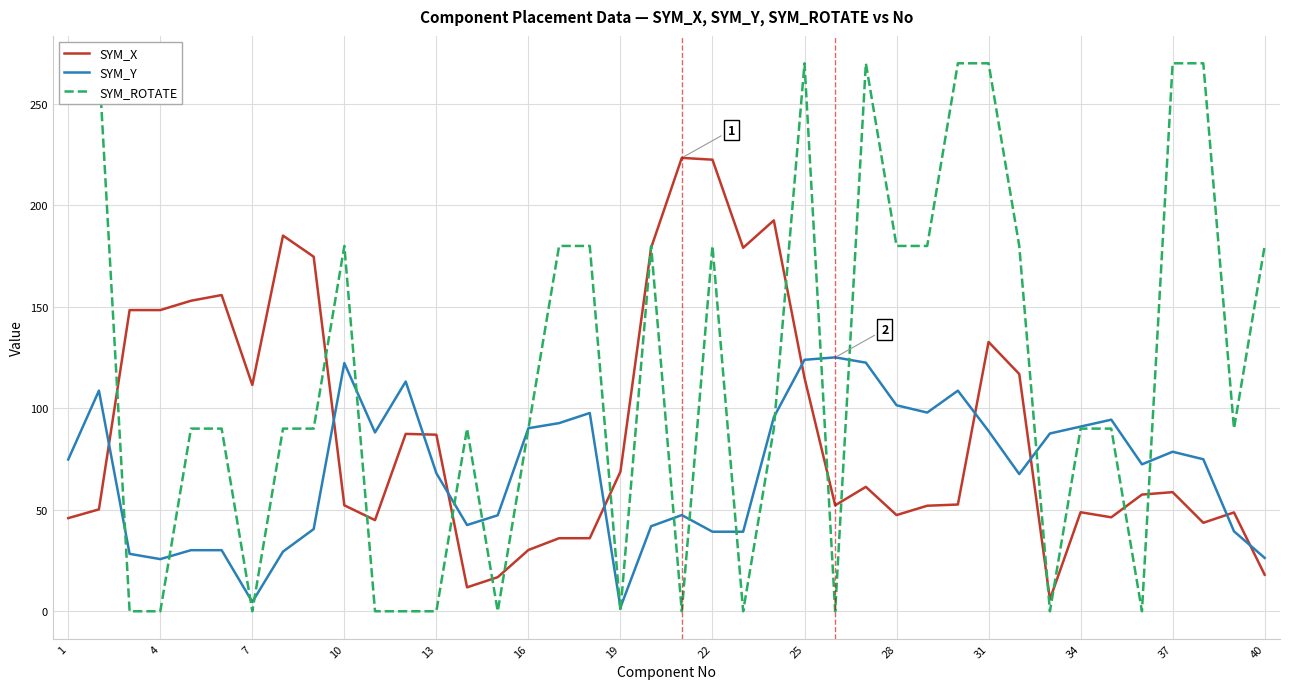

What is the sum of all SYM_Y values?

2800.0